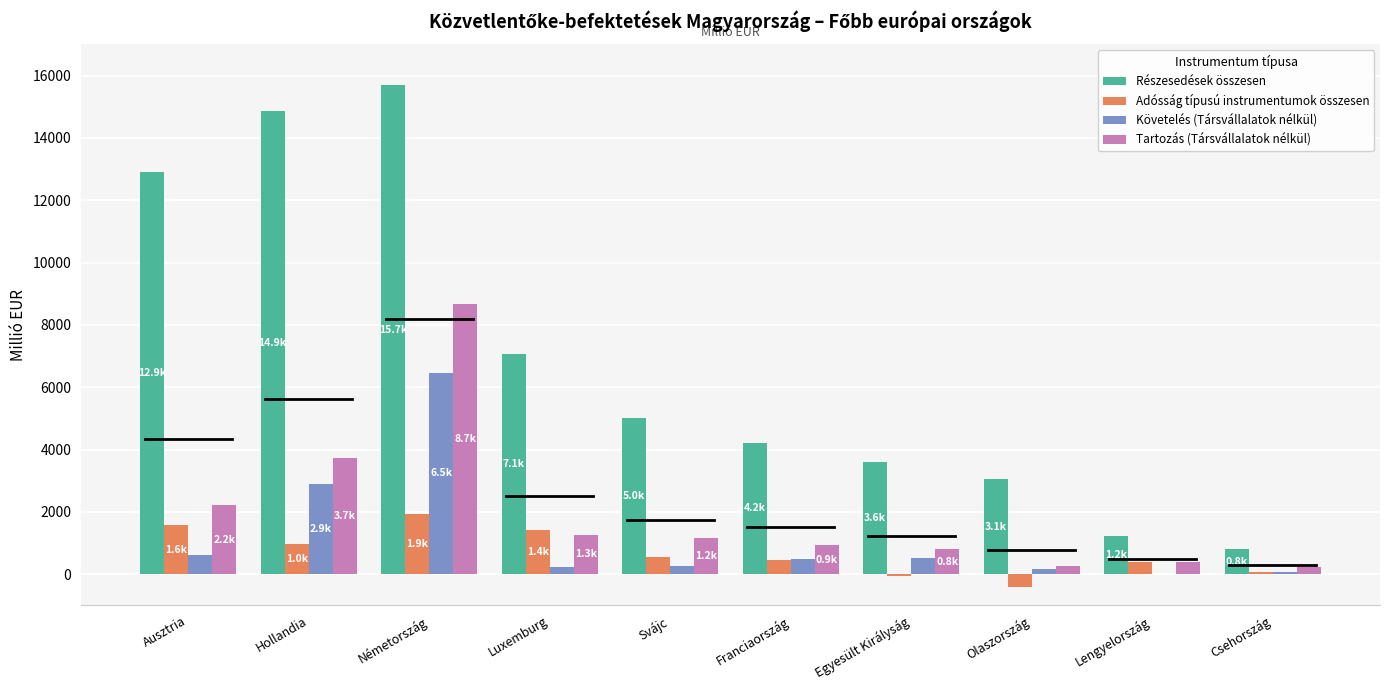

Which series changed the most between Németország and Luxemburg?

Részesedések összesen